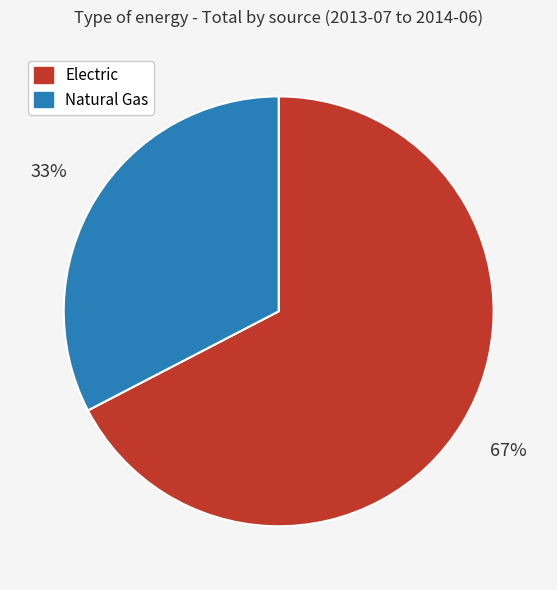

What is the largest slice in the pie chart?

Electric